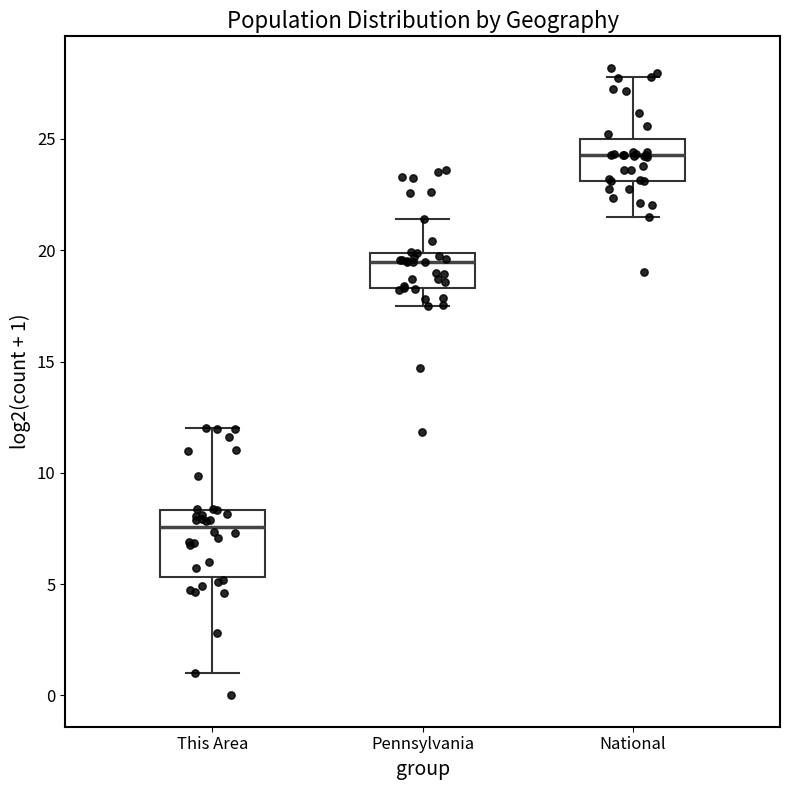

Where does the lower whisker of the box for National end on the y-axis? The values are not printed on the chart, so give them approximately, as read against the axis.

21.5